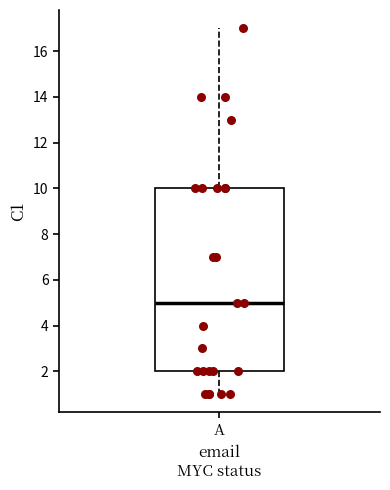

Transcribe this box plot: give where the median line is, the range the box spans, and where the two whiskers end, as read against the y-axis. The values are not printed on the chart, so give them approximately, as read against the axis.

median 5, box 2 to 10, whiskers 1 to 17